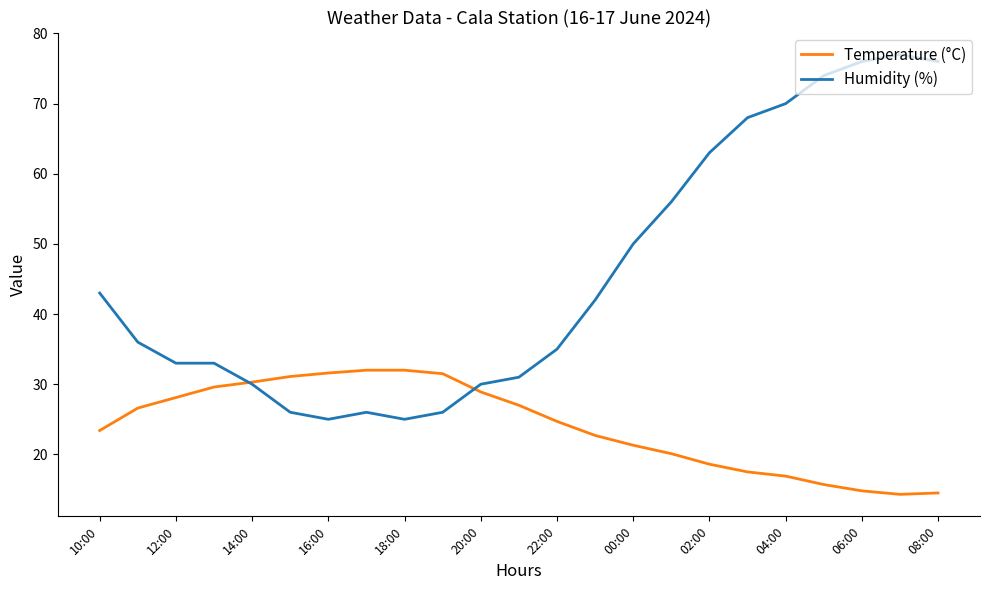

Which series has the largest range (max minus min)?

Humidity (%)